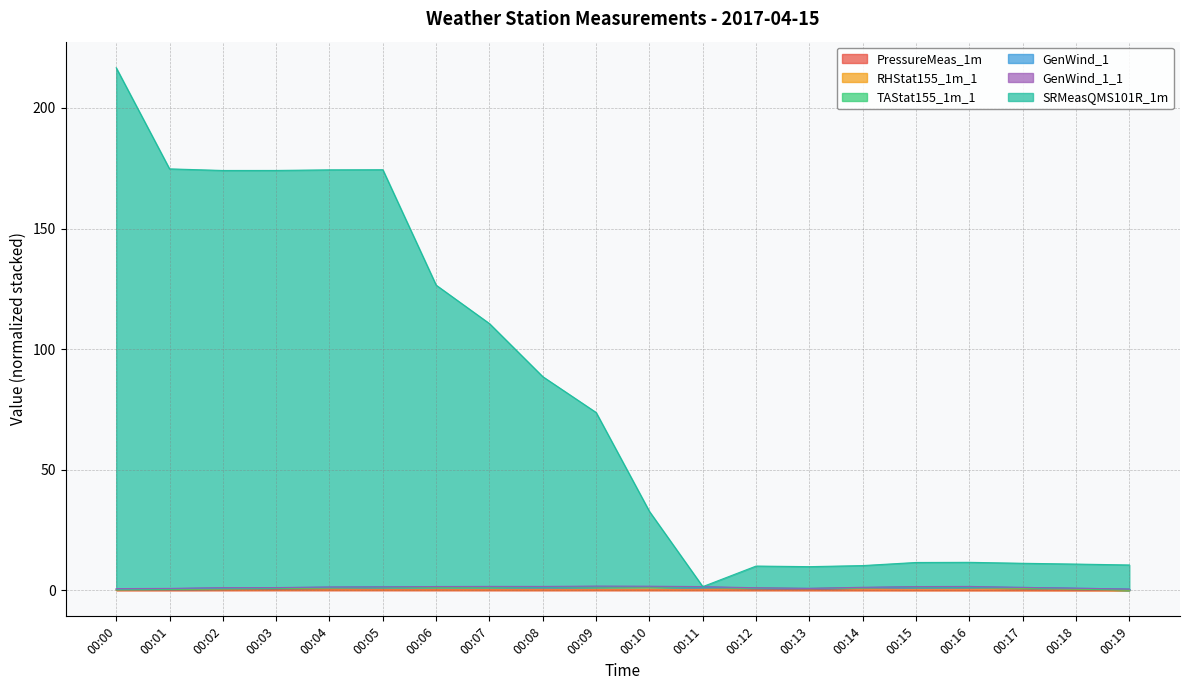

At which category is the sum across all series the highest?

00:00